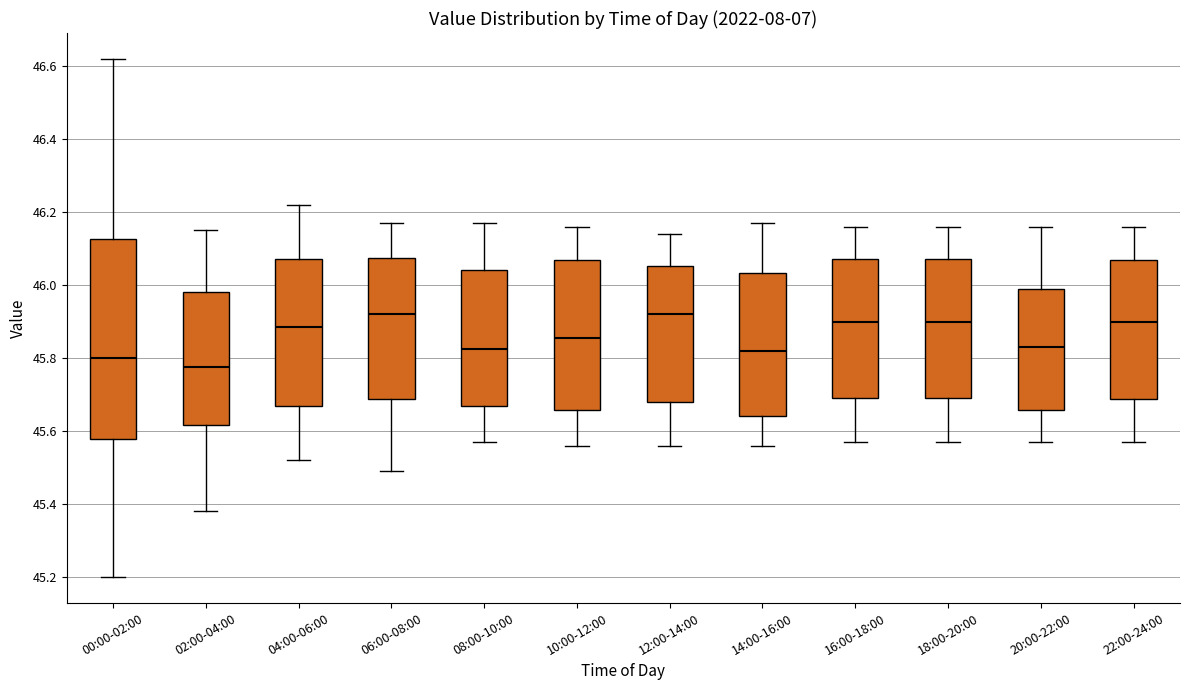

Where does the median line of the box for 16:00-18:00 sit on the y-axis? The values are not printed on the chart, so give them approximately, as read against the axis.

45.90